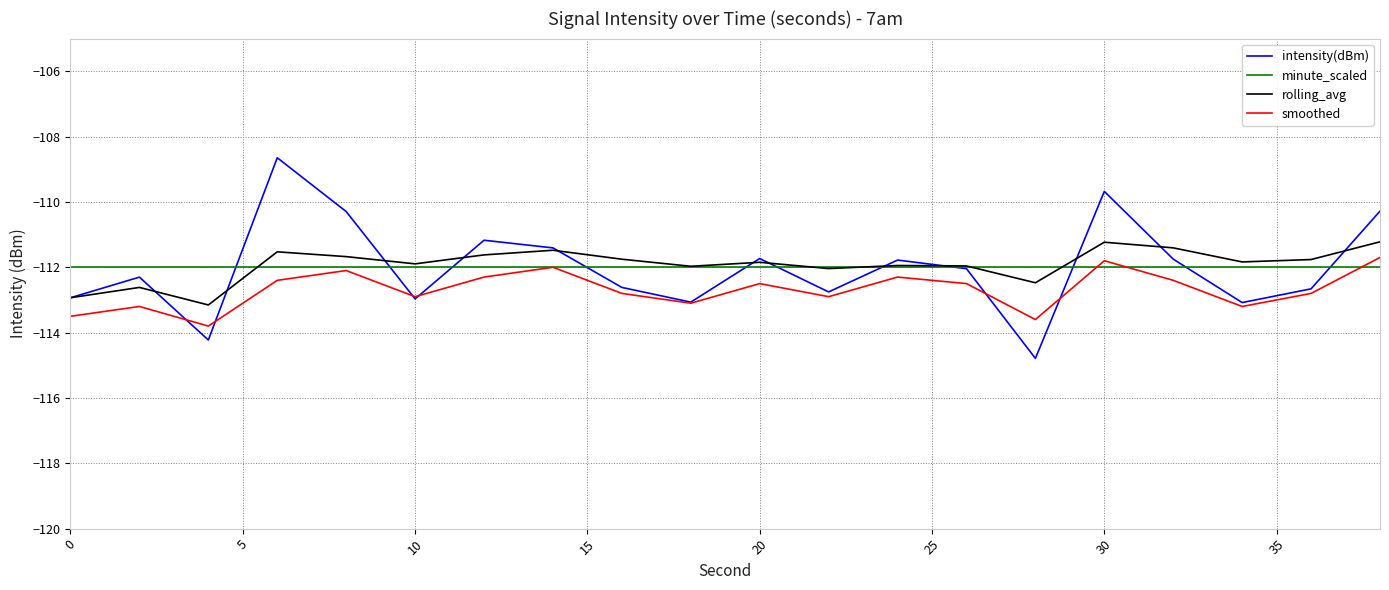

True or false: intensity(dBm) has more than 1 interior local peaks.

True